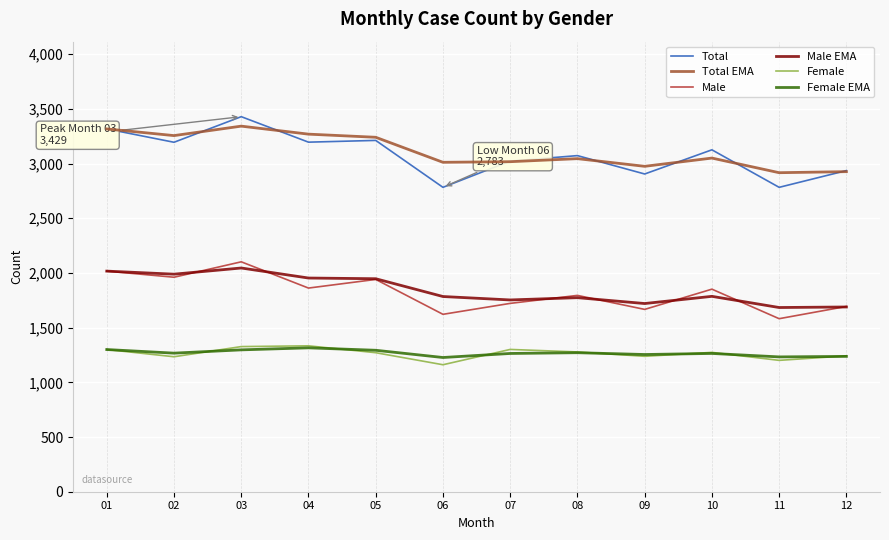

Does the chart have visible grid lines?

Yes